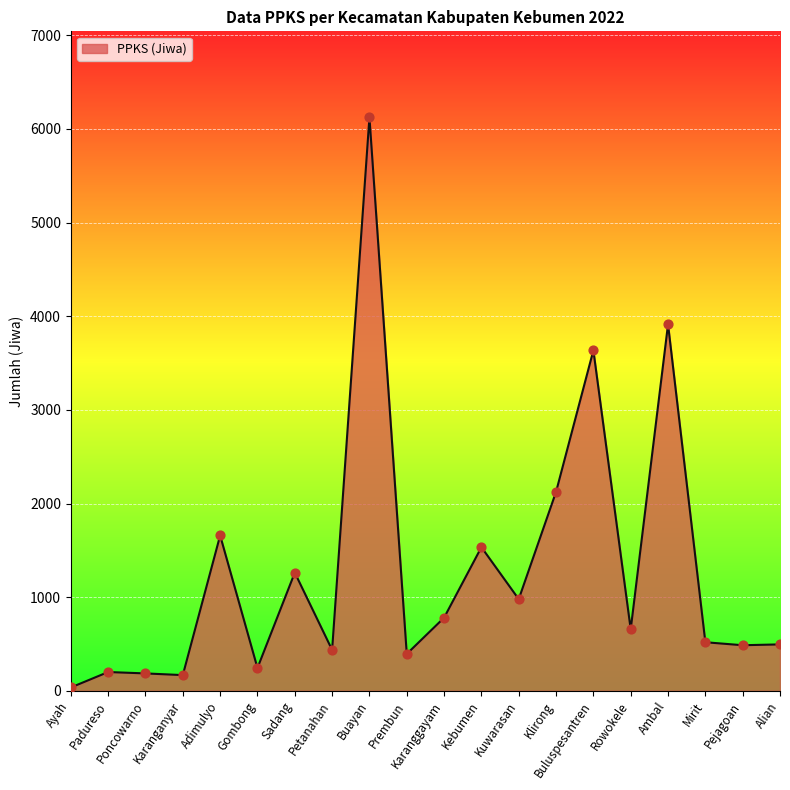

Approximately how many times larger is the value at Kuwarasan compared to Adimulyo?

0.6